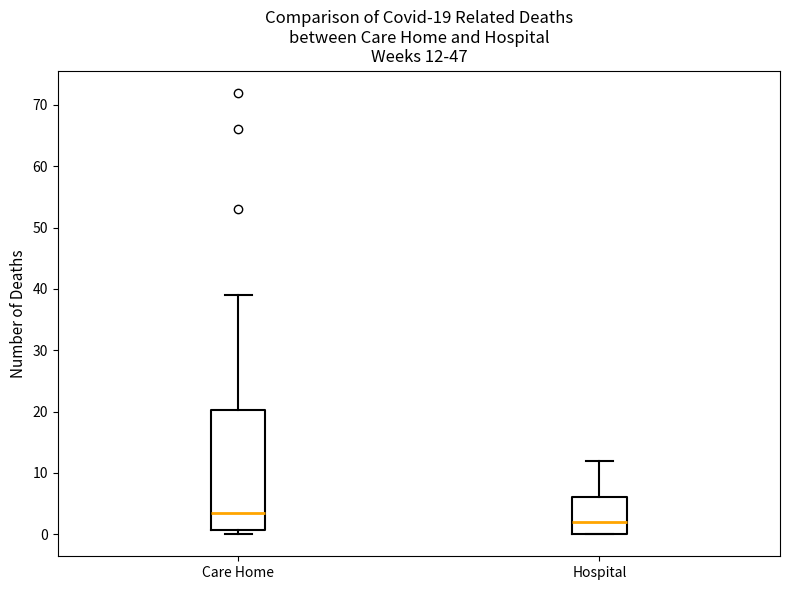

Which box has the highest median line?

Care Home